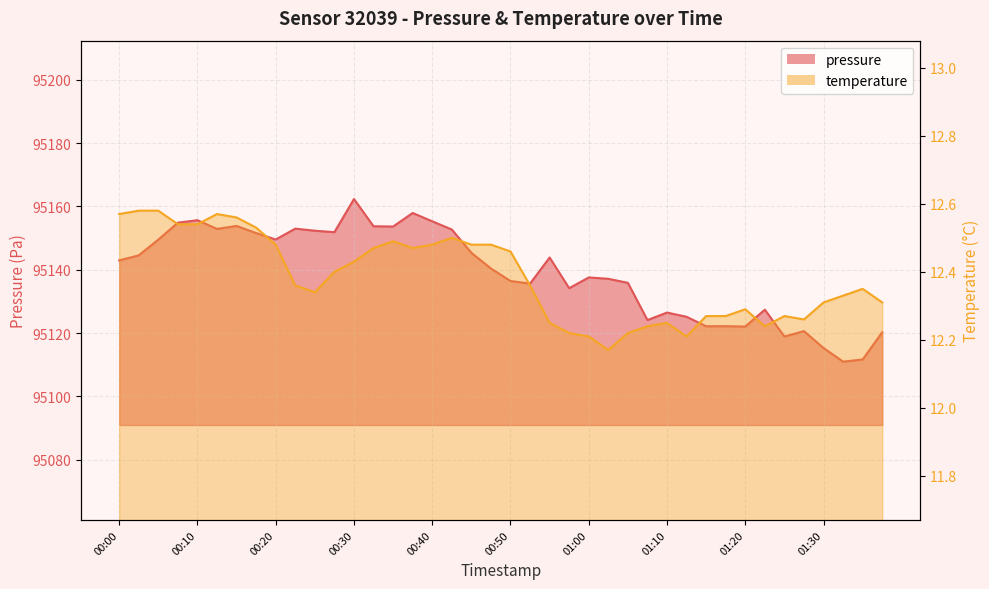

What is the smallest value displayed?

12.2